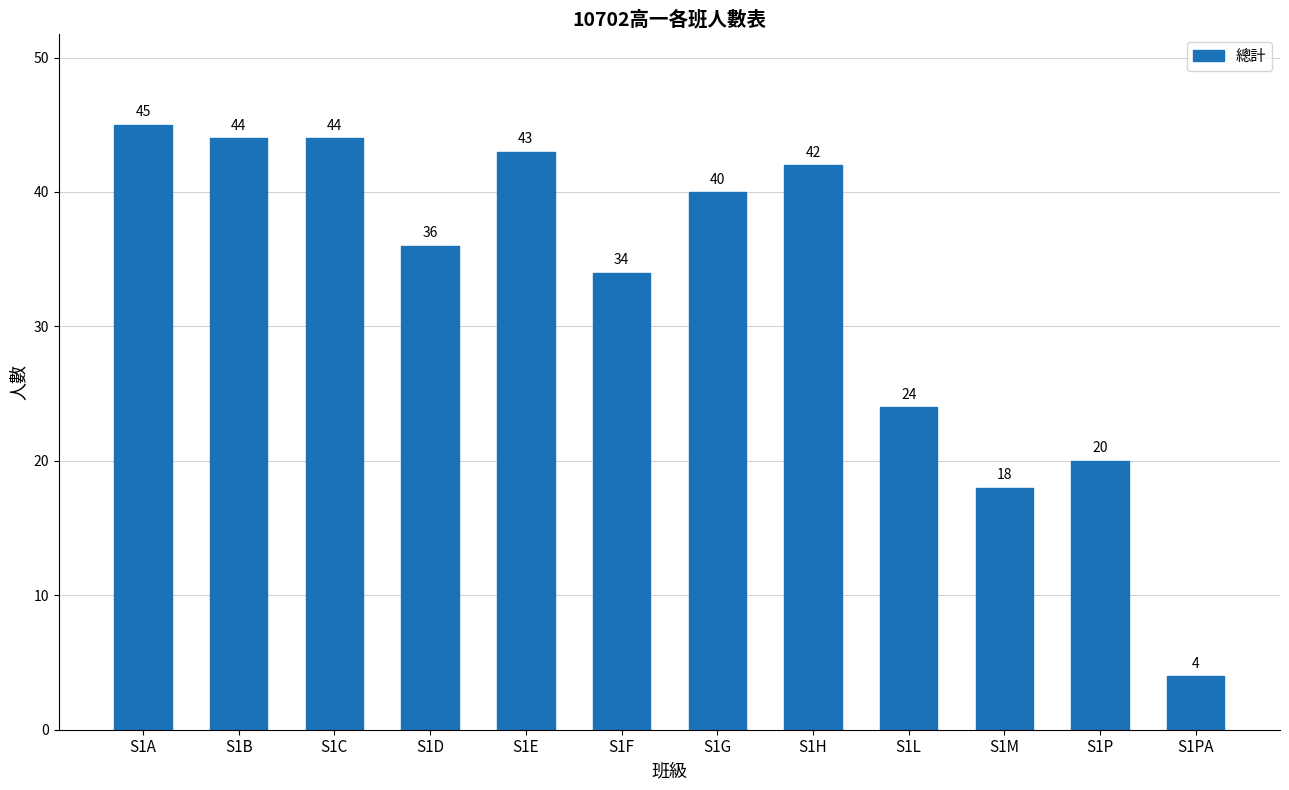

What is the difference between the values at S1A and S1H?

3